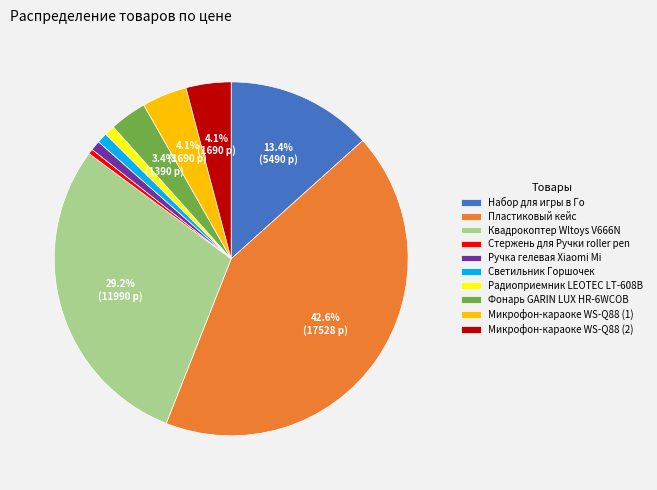

True or false: Пластиковый кейс accounts for 43% of the total.

True